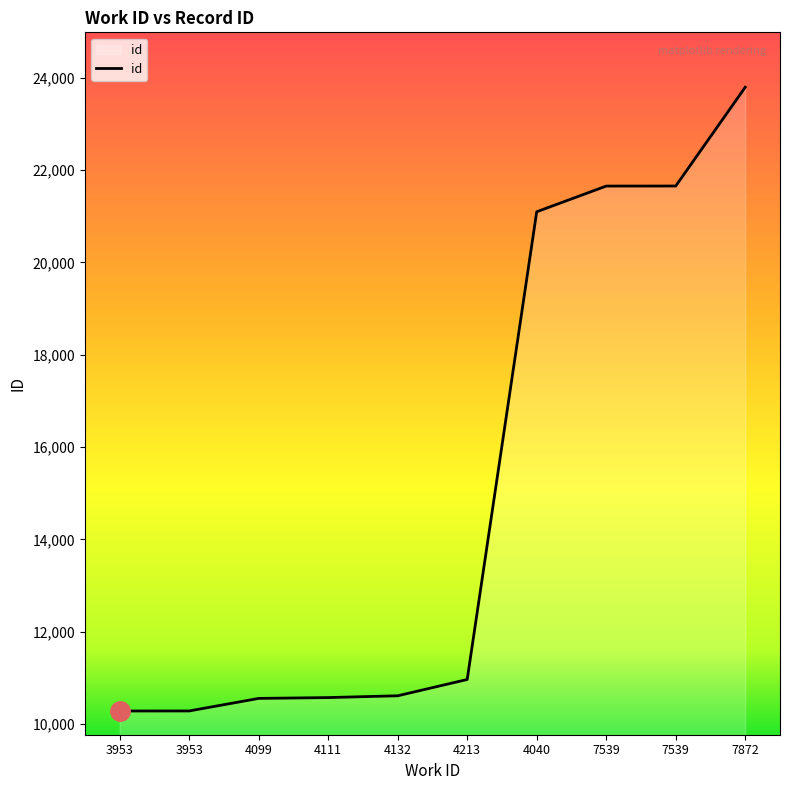

What is the sum of the values at 3953 and 7539?

31936